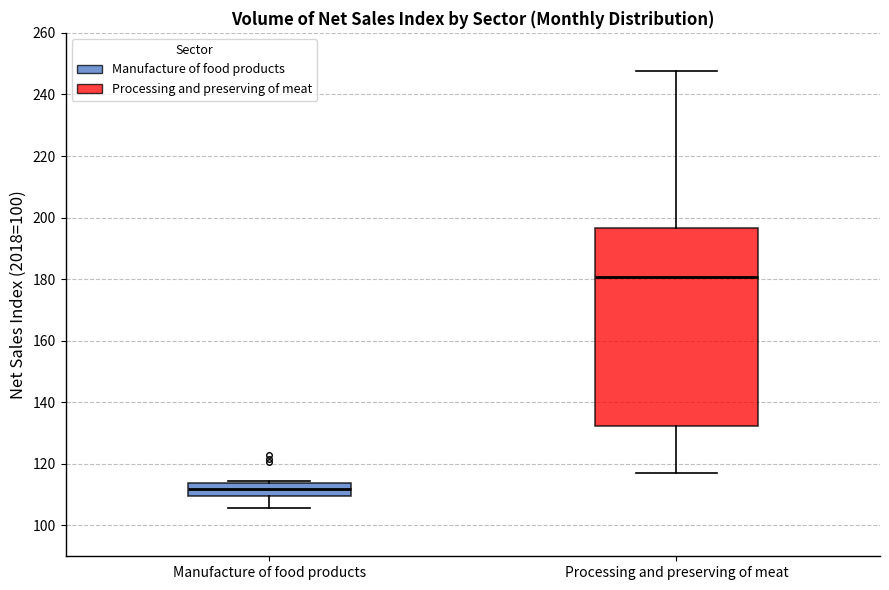

Which box is the tallest, from its lower edge to its upper edge?

Processing and preserving of meat